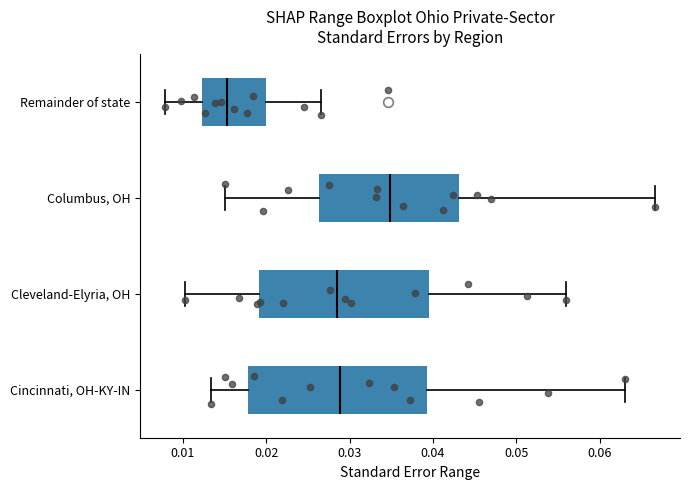

Reading bottom to top, transcribe this box plot: for each box, give where its median line is, the range the box spans, and where its two whiskers end, as read against the x-axis. The values are not printed on the chart, so give them approximately, as read against the axis.

Cincinnati, OH-KY-IN: median 0.029, box 0.018 to 0.039, whiskers 0.013 to 0.063
Cleveland-Elyria, OH: median 0.029, box 0.019 to 0.039, whiskers 0.010 to 0.056
Columbus, OH: median 0.035, box 0.026 to 0.043, whiskers 0.015 to 0.067
Remainder of state: median 0.015, box 0.012 to 0.020, whiskers 0.008 to 0.027